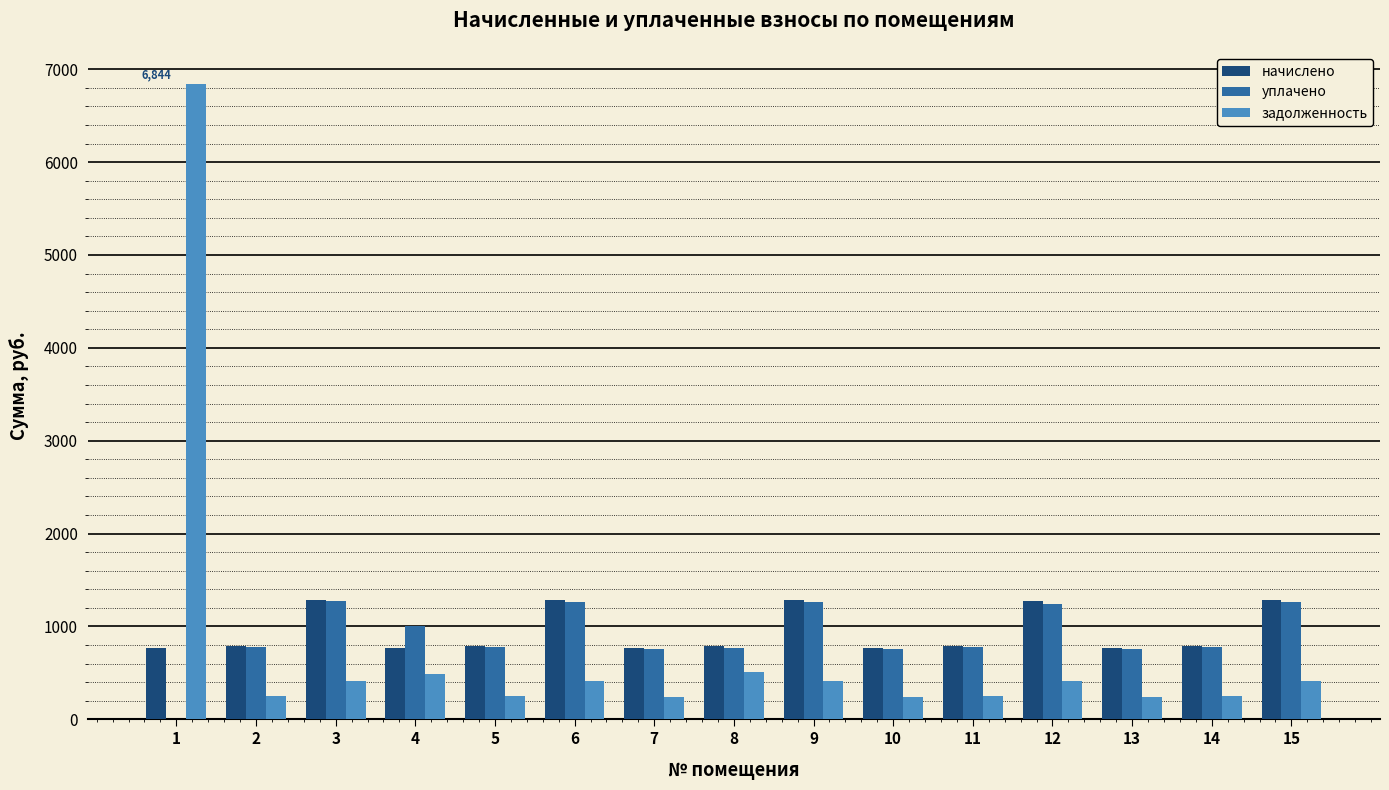

How many groups of bars are there?

15